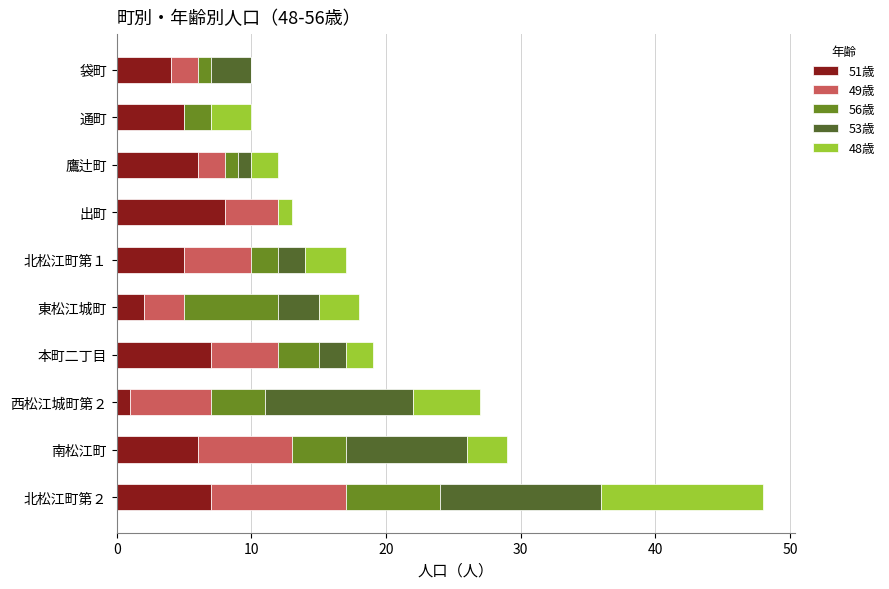

The 51歳 series shows 2 at 東松江城町. True or false?

True